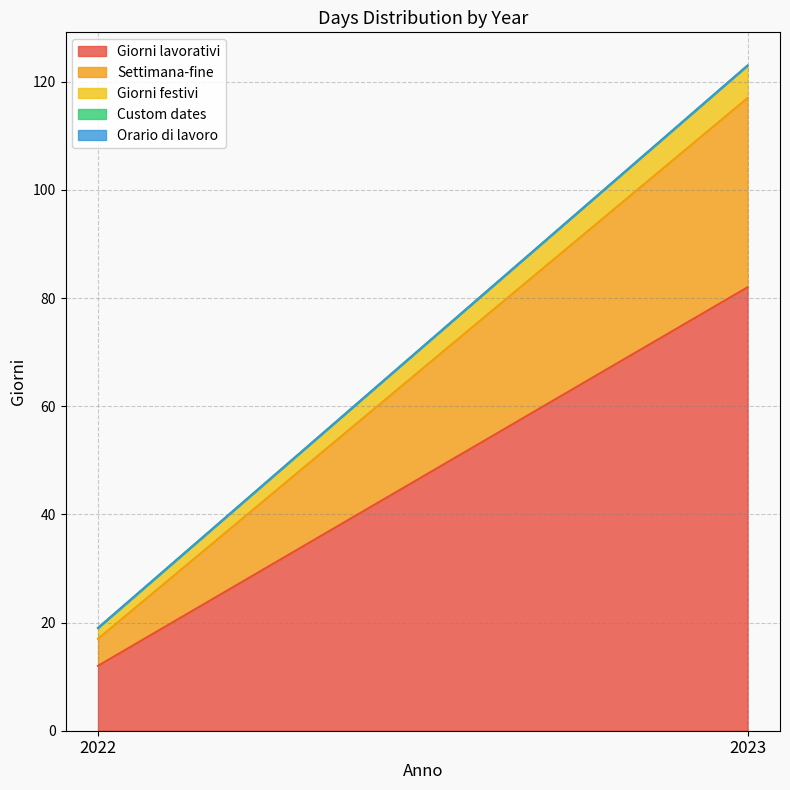

What is the difference between the highest and lowest values at 2023?

82